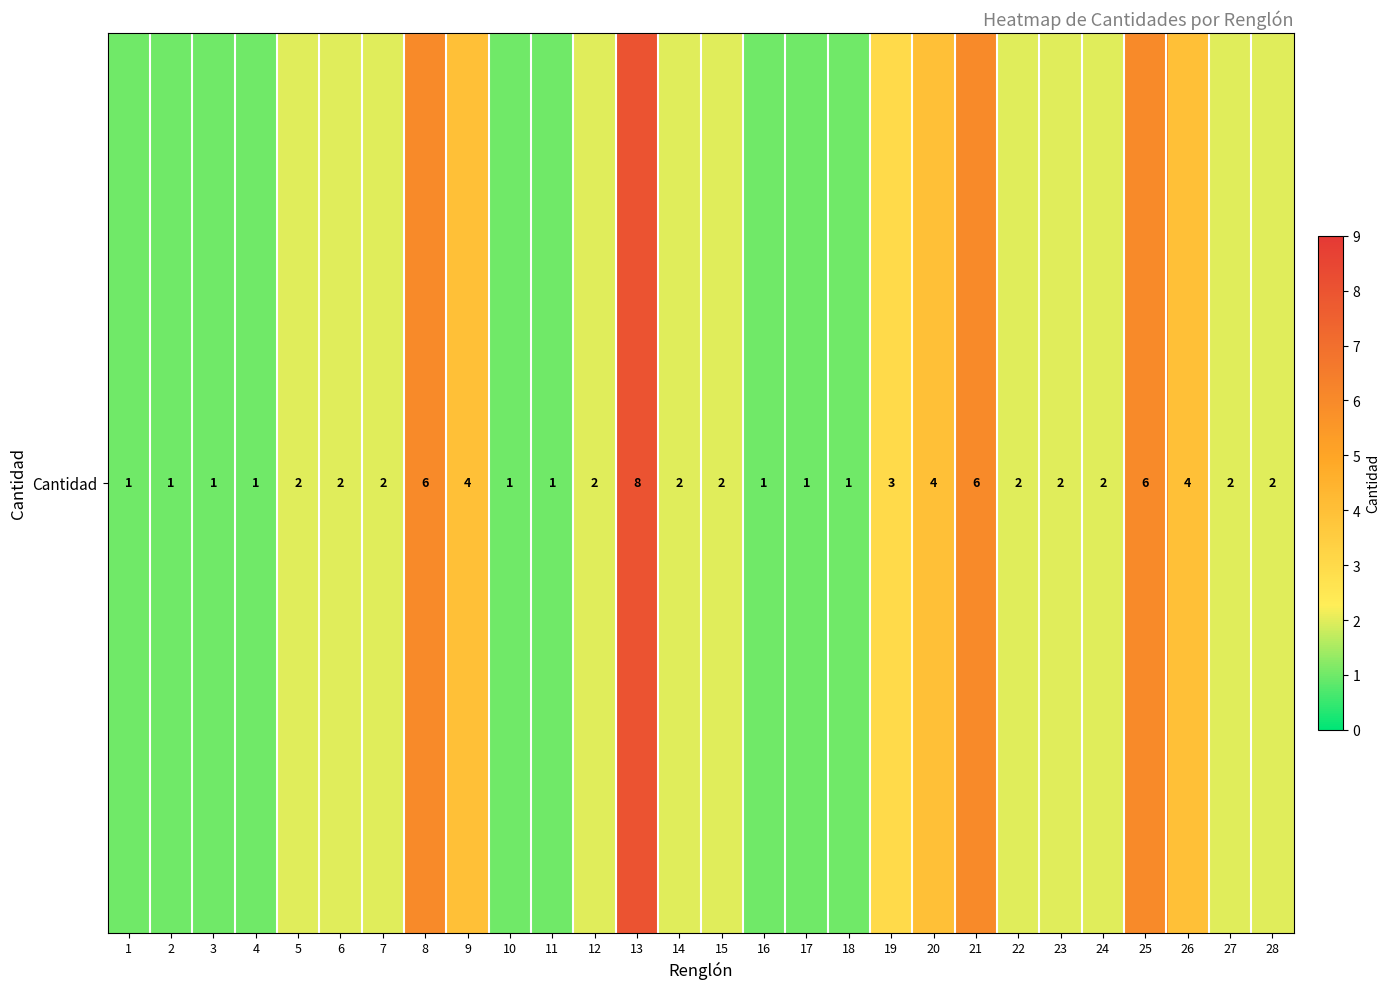

Count the values in the range 1 to 4.

24